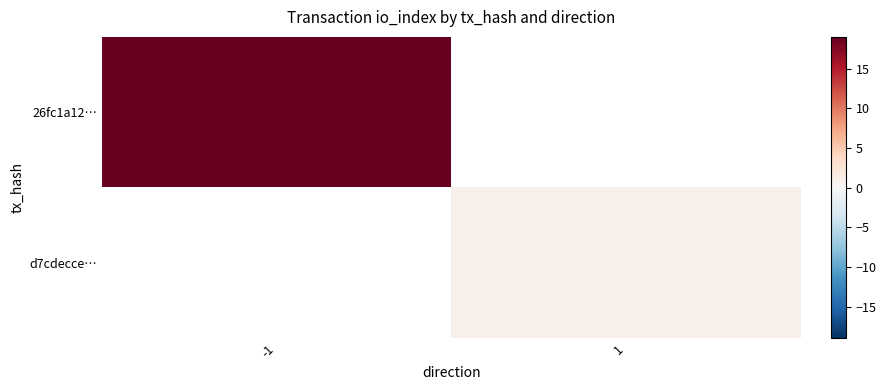

Rank the categories by 26fc1a12… value from highest to lowest.

-1, 1